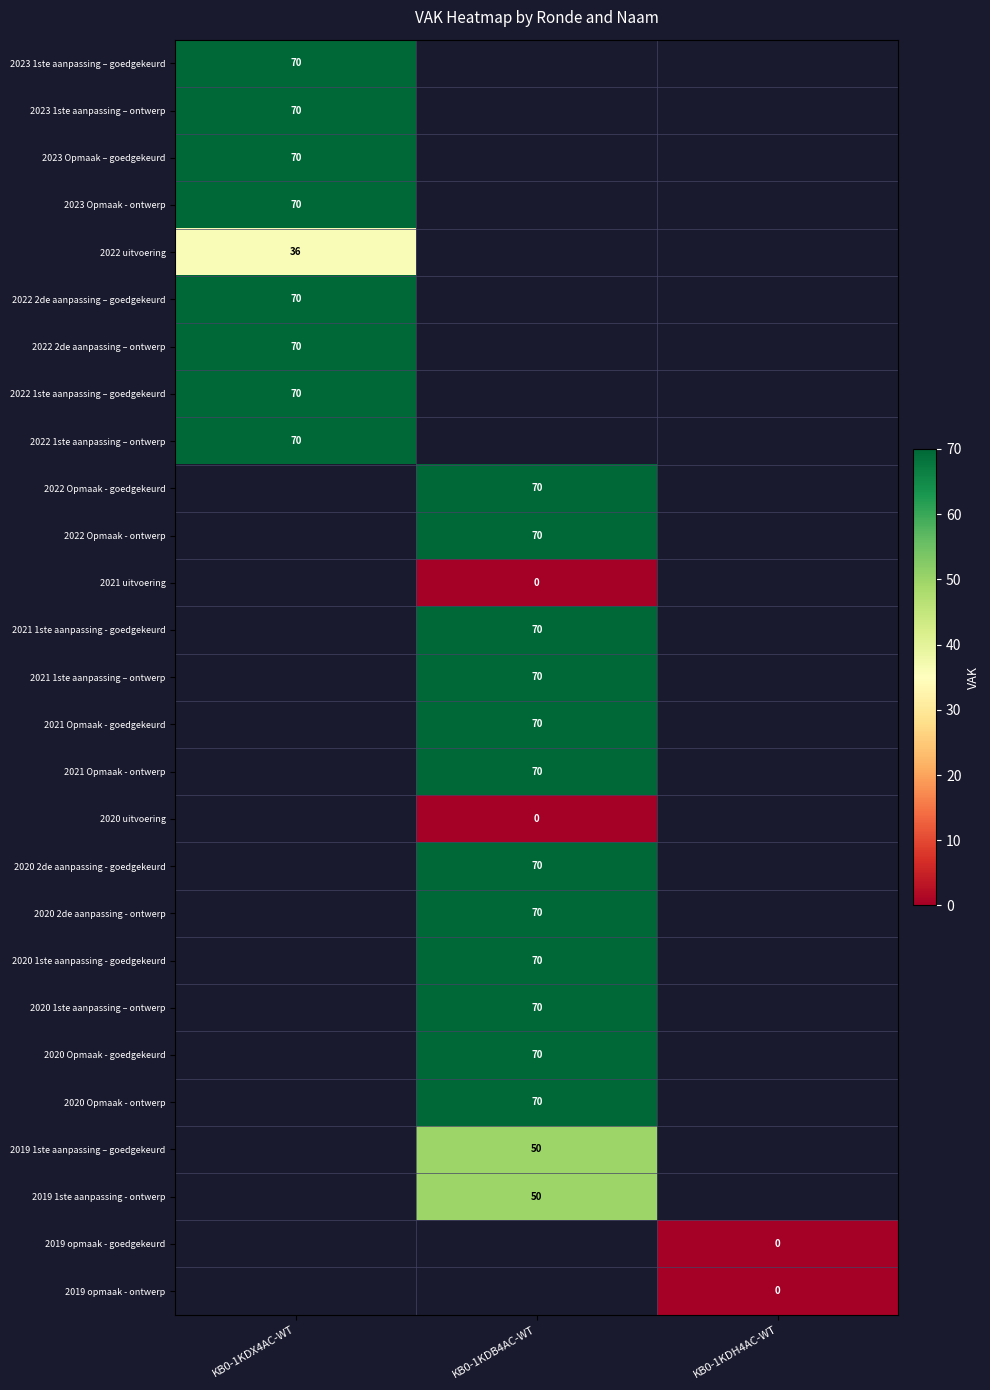

The value of 2020 1ste aanpassing - goedgekeurd at KB0-1KDB4AC-WT is 70. True or false?

True